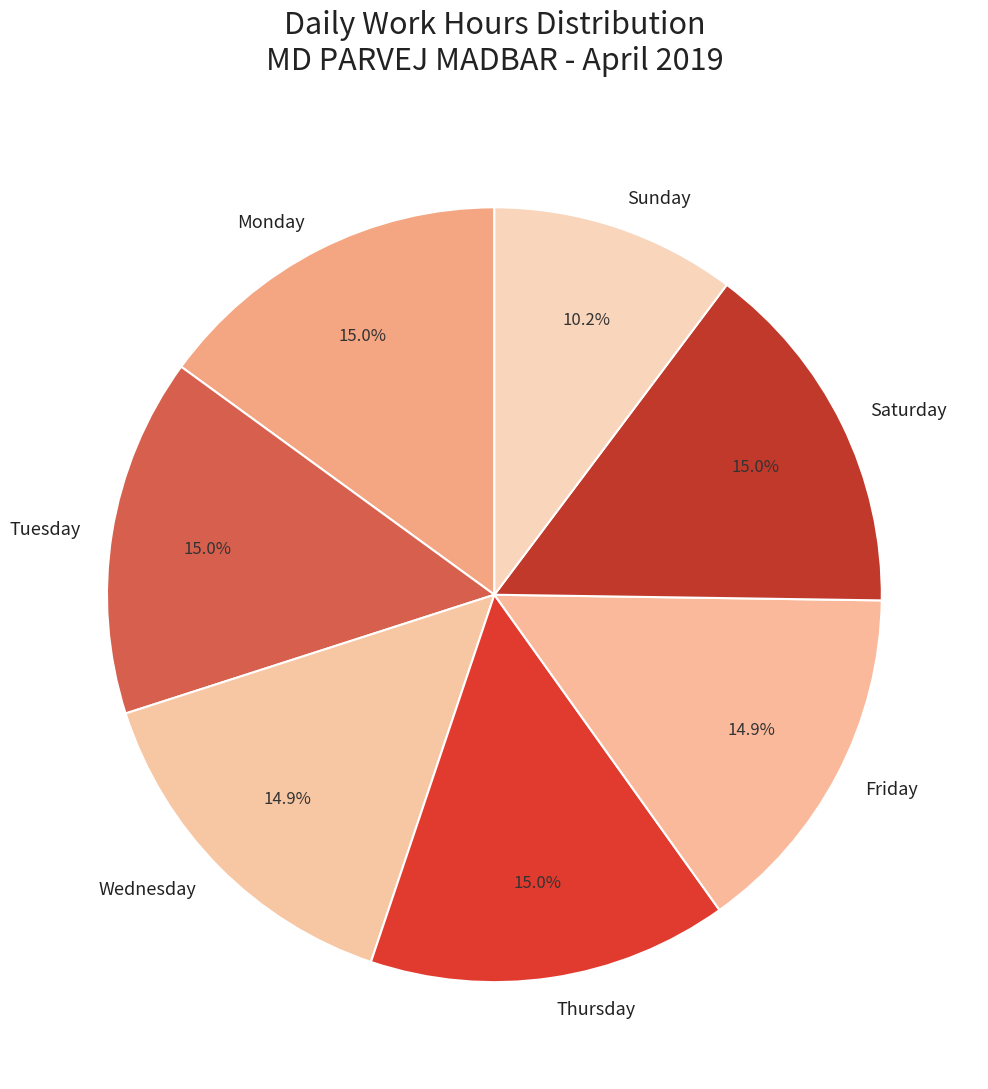

What is the ratio of the value at Tuesday to the value at Monday?

1.0